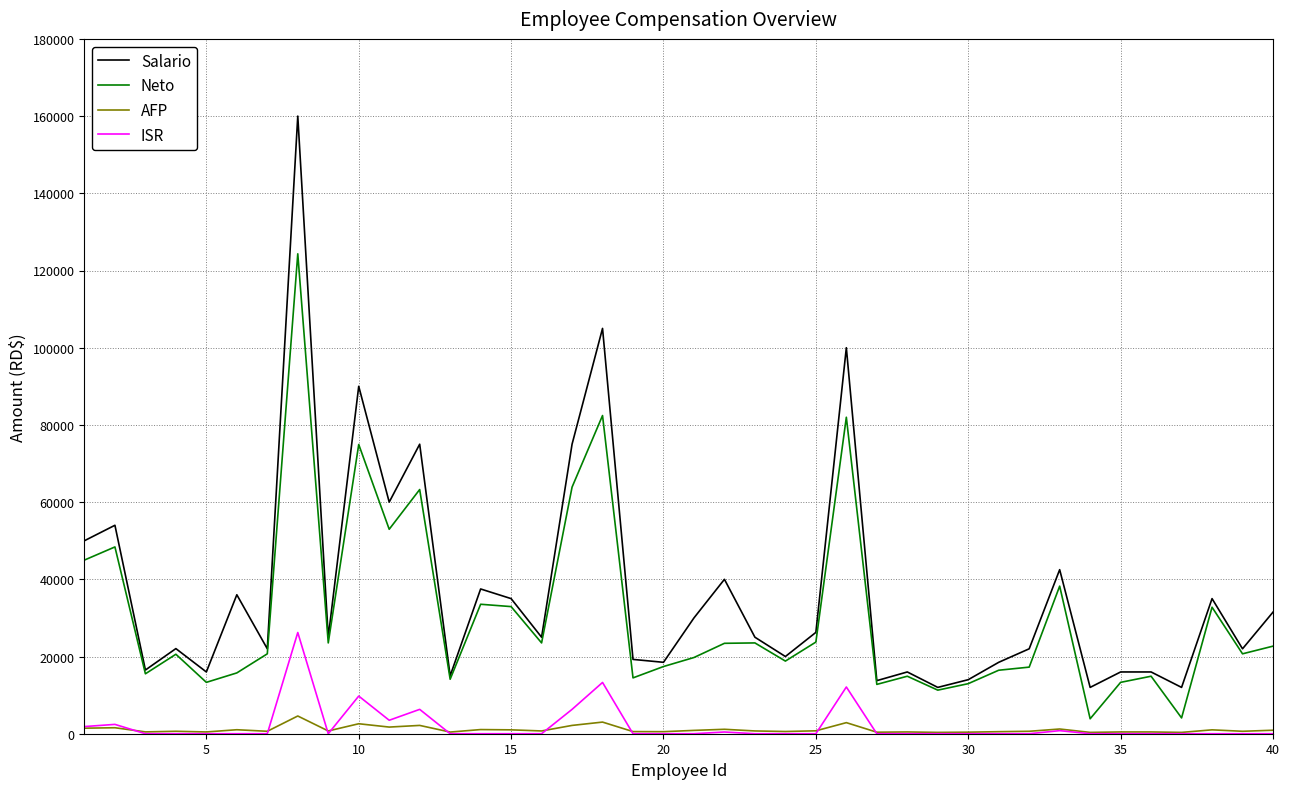

Which series has the largest total across all categories?

Salario